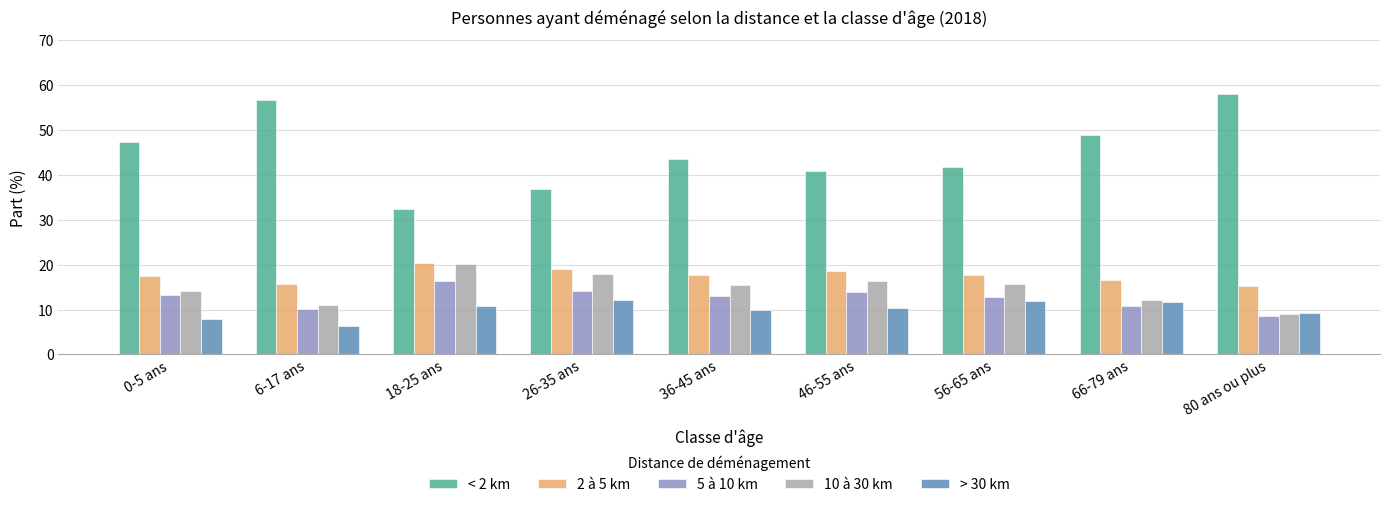

What is the maximum value for < 2 km?

58.0